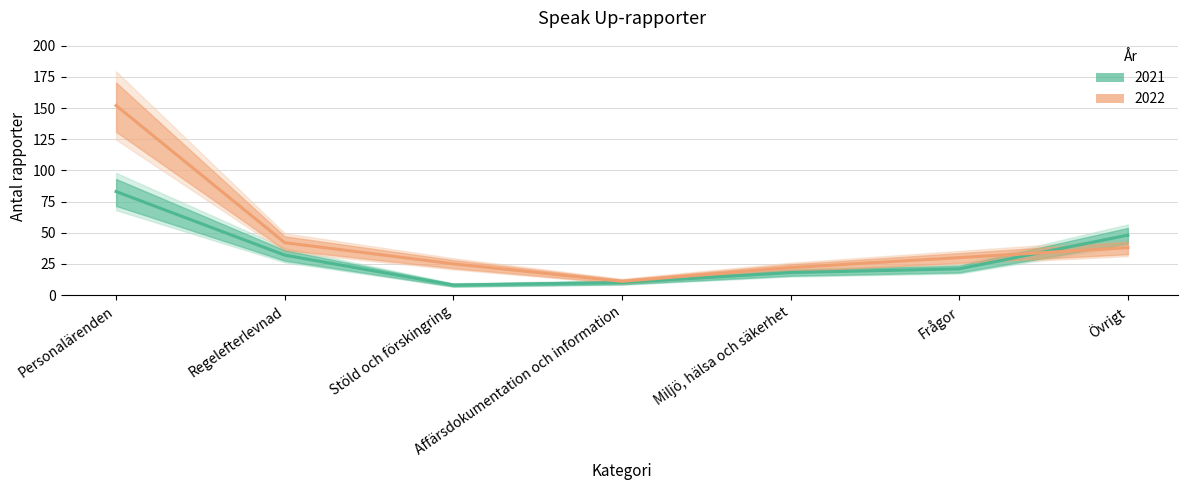

True or false: 2022 has a value of 26 at Regelefterlevnad.

False